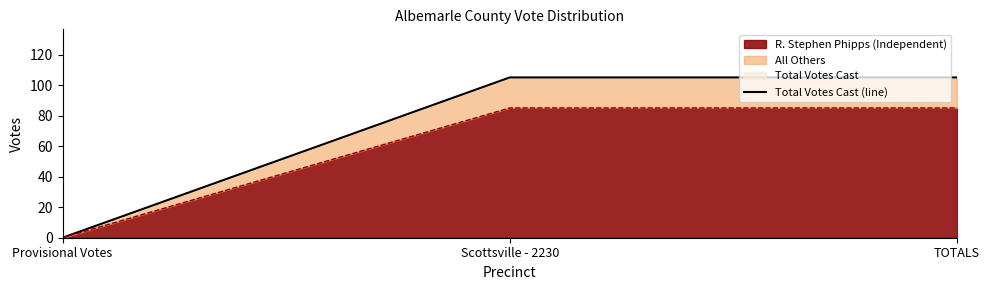

The value at Provisional Votes is -58. True or false?

False